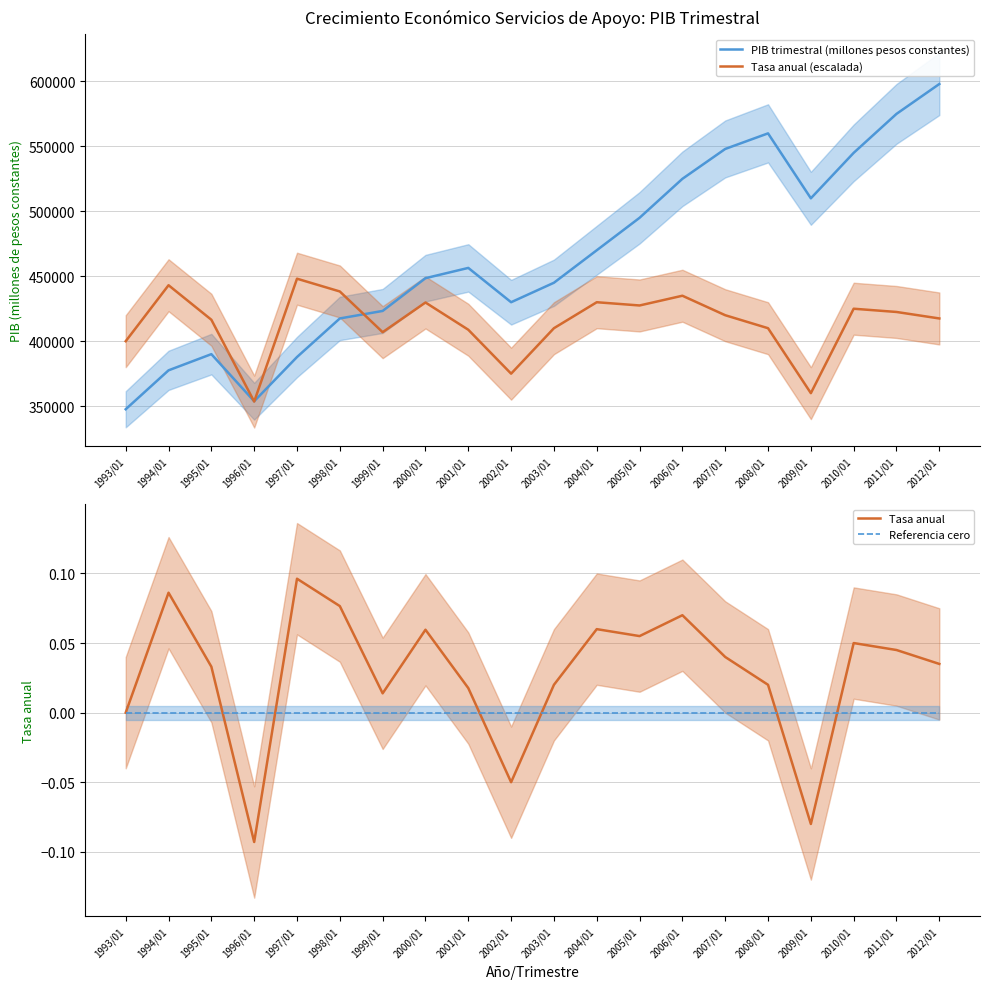

What value does the PIB trimestral (millones pesos constantes) series have at 2009/01?

510000.0